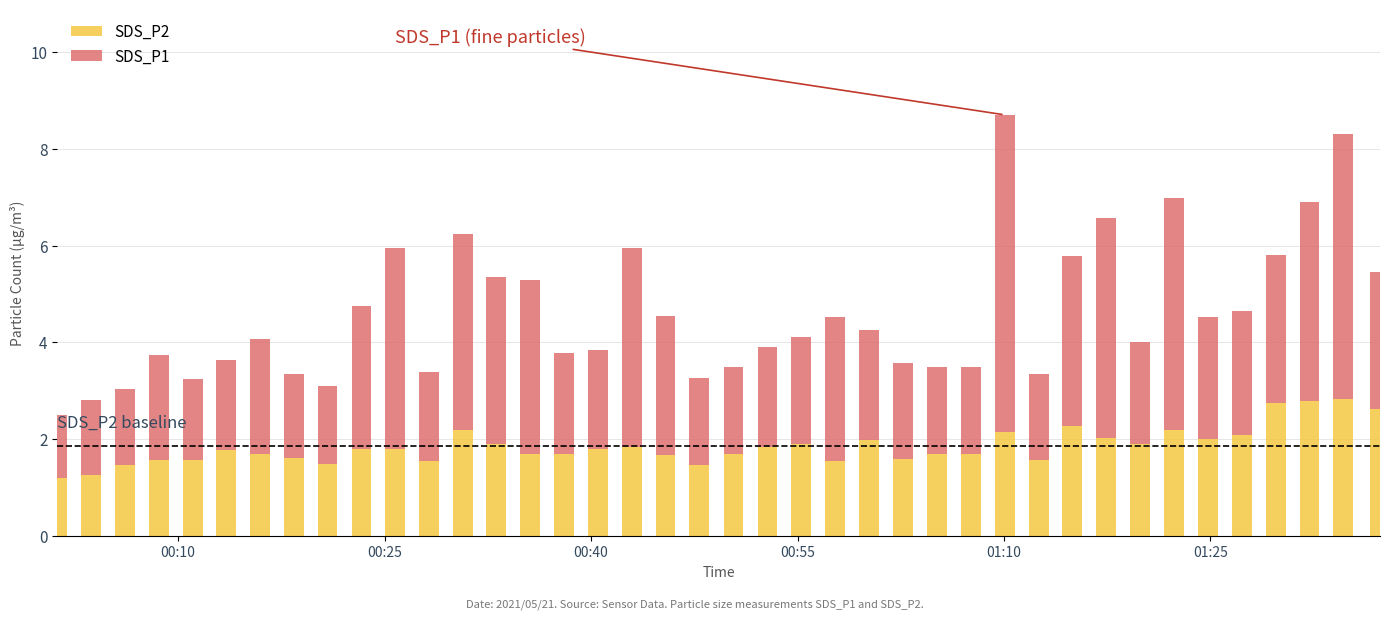

What is the maximum value for SDS_P2?

2.8